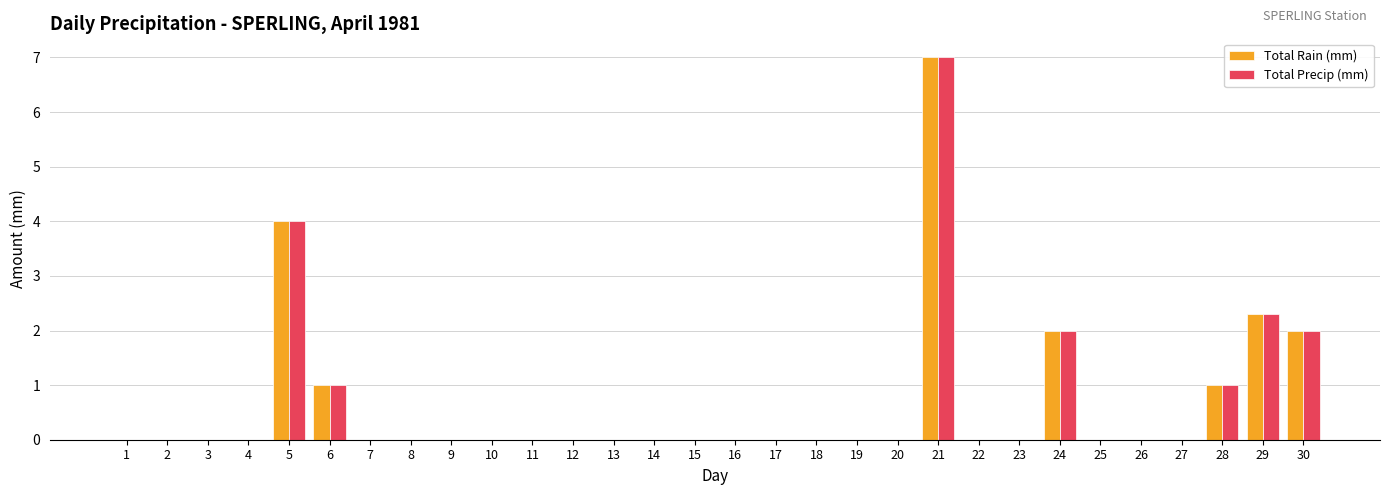

Reading left to right, transcribe all the data shown in this chart.

Total Rain (mm): 0.0	0.0	0.0	0.0	4.0	1.0	0.0	0.0	0.0	0.0	0.0	0.0	0.0	0.0	0.0	0.0	0.0	0.0	0.0	0.0	7.0	0.0	0.0	2.0	0.0	0.0	0.0	1.0	2.3	2.0
Total Precip (mm): 0.0	0.0	0.0	0.0	4.0	1.0	0.0	0.0	0.0	0.0	0.0	0.0	0.0	0.0	0.0	0.0	0.0	0.0	0.0	0.0	7.0	0.0	0.0	2.0	0.0	0.0	0.0	1.0	2.3	2.0